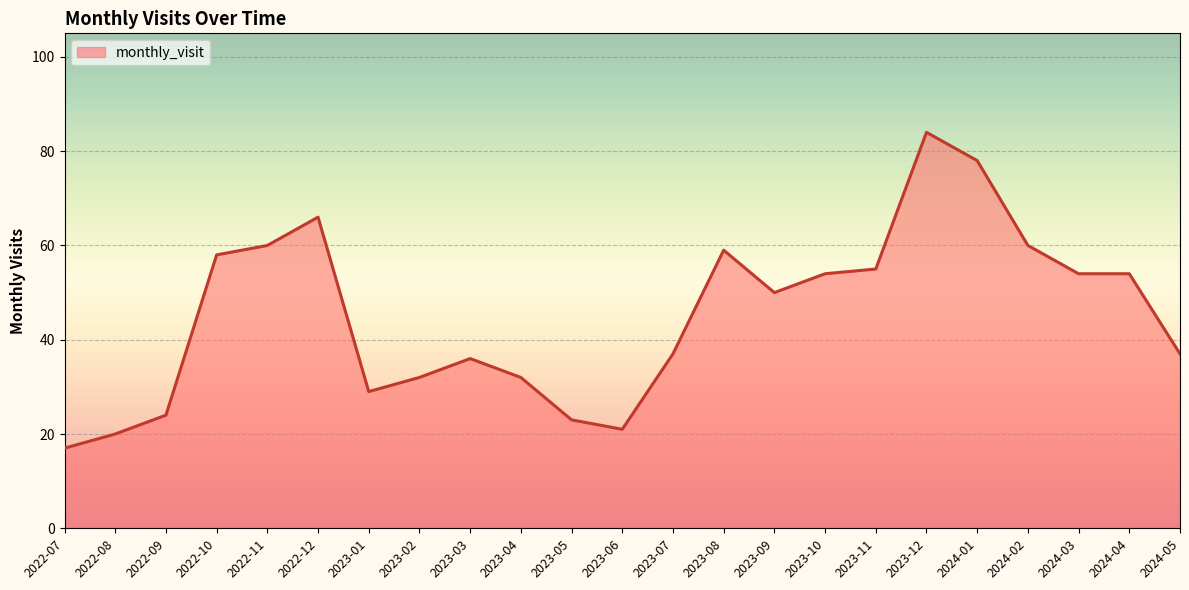

At which category does the chart reach its peak across all series?

2023-12